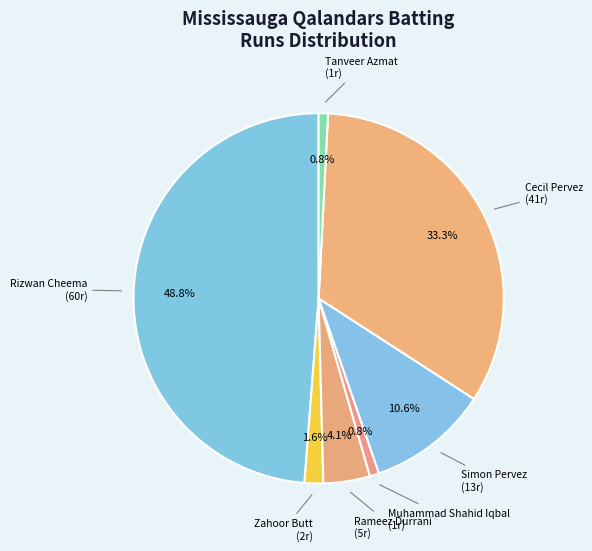

Count the number of slices in the pie.

7